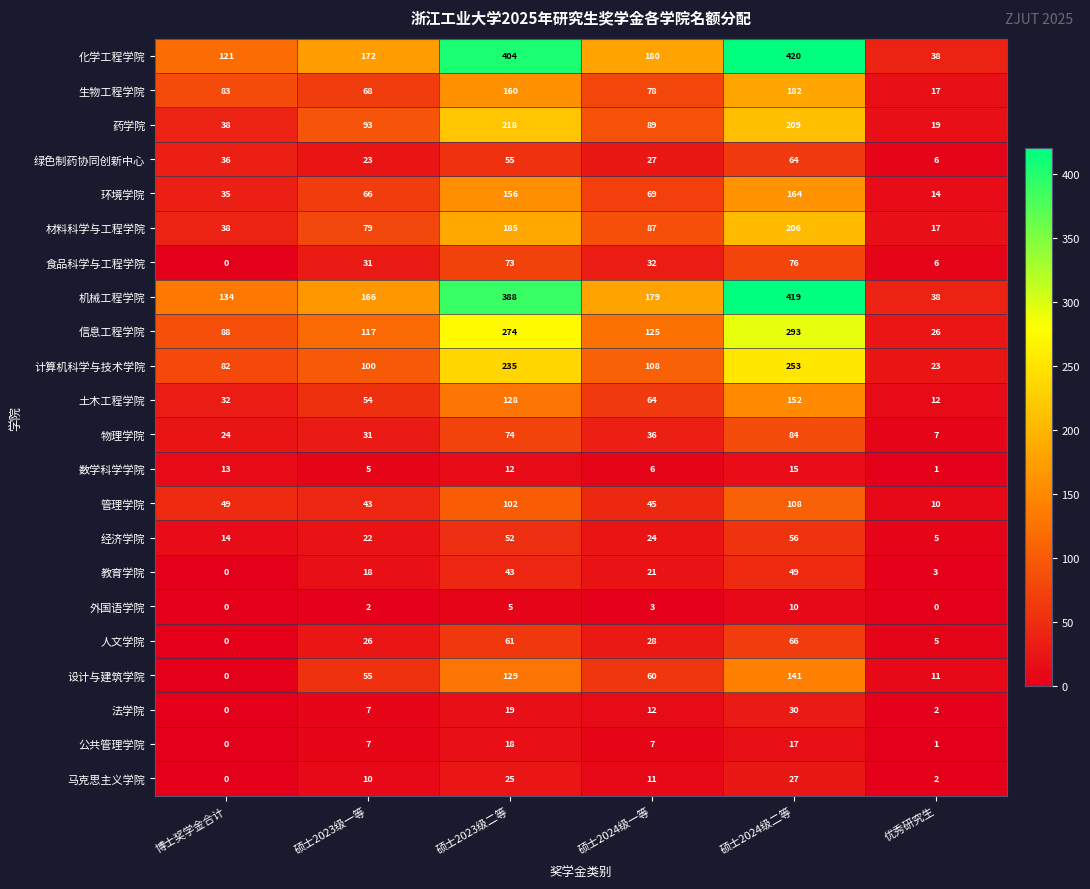

The 外国语学院 series shows 3 at 硕士2024级一等. True or false?

True